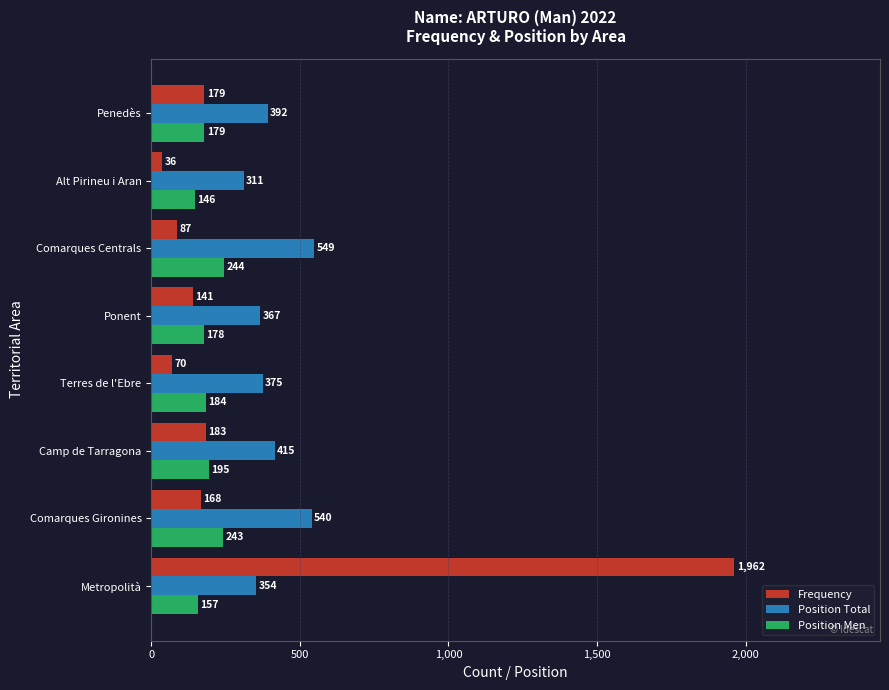

Count the number of data series in this chart.

3